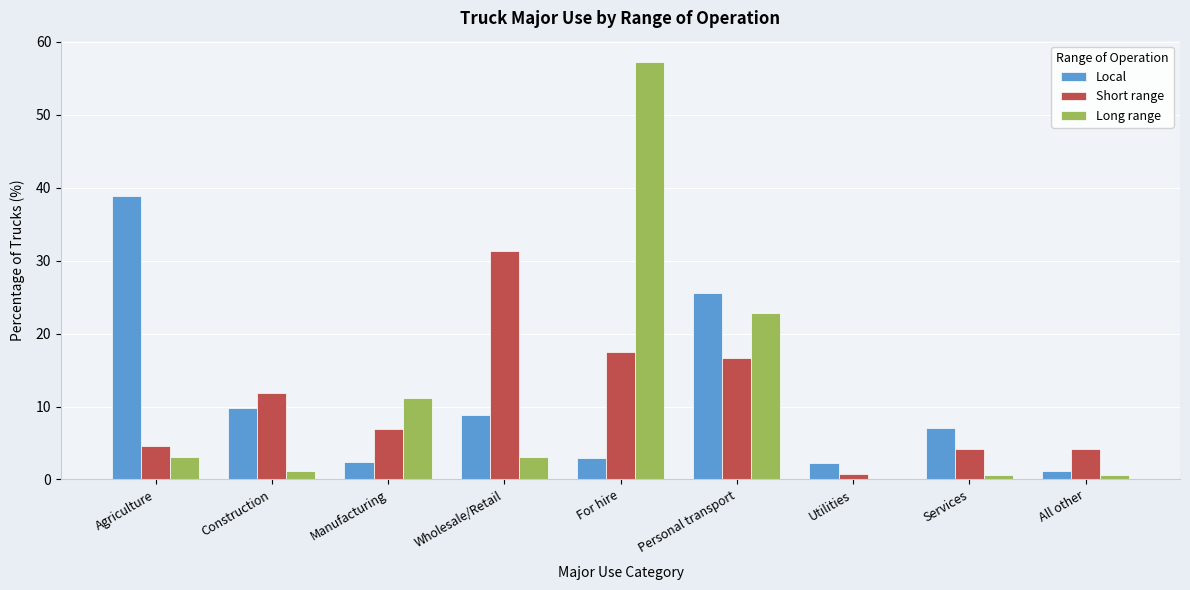

True or false: Local has a value of 25.6 at Personal transport.

True